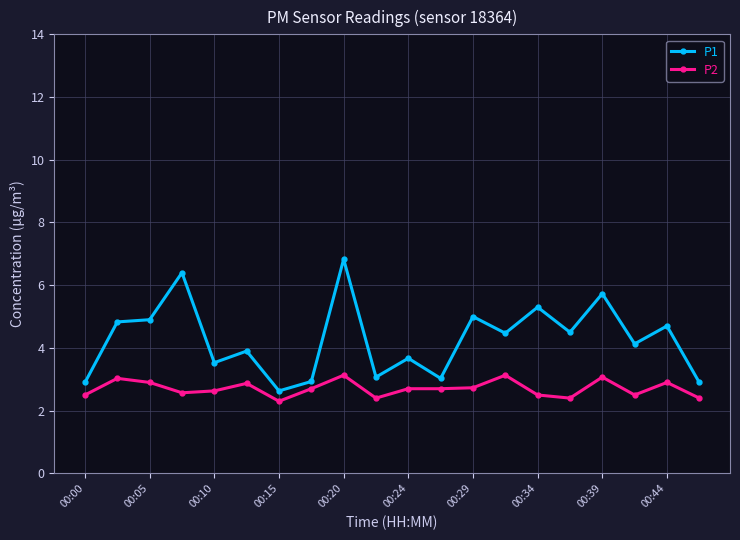

What is the maximum value shown in the chart?

6.8